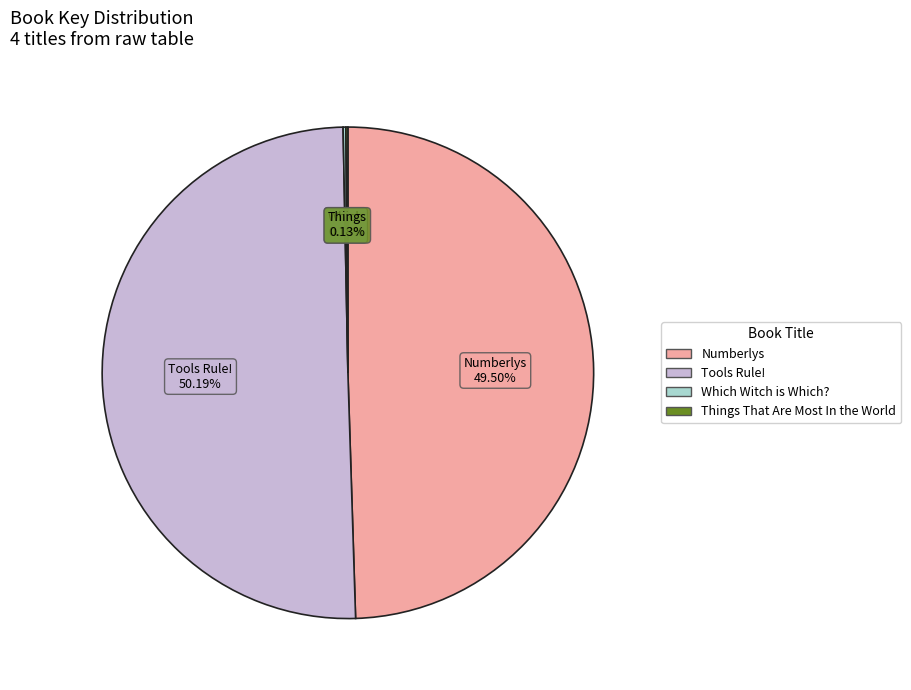

What is the ratio of the value at Tools Rule! to the value at Numberlys?

1.0